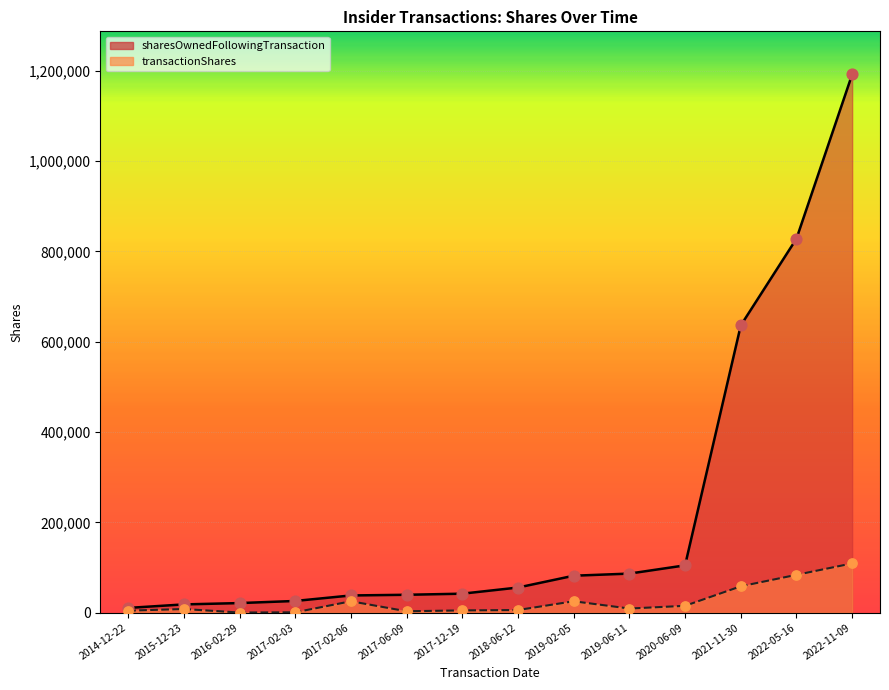

Which series contains the lowest Y value?

transactionShares